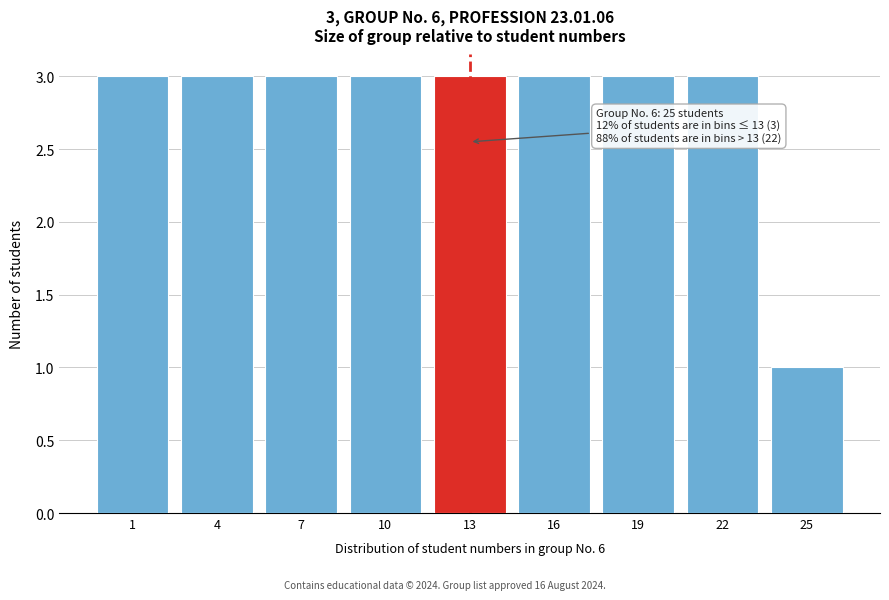

Reading left to right, what are all the values shown in this chart?

1=3	4=3	7=3	10=3	13=3	16=3	19=3	22=3	25=1